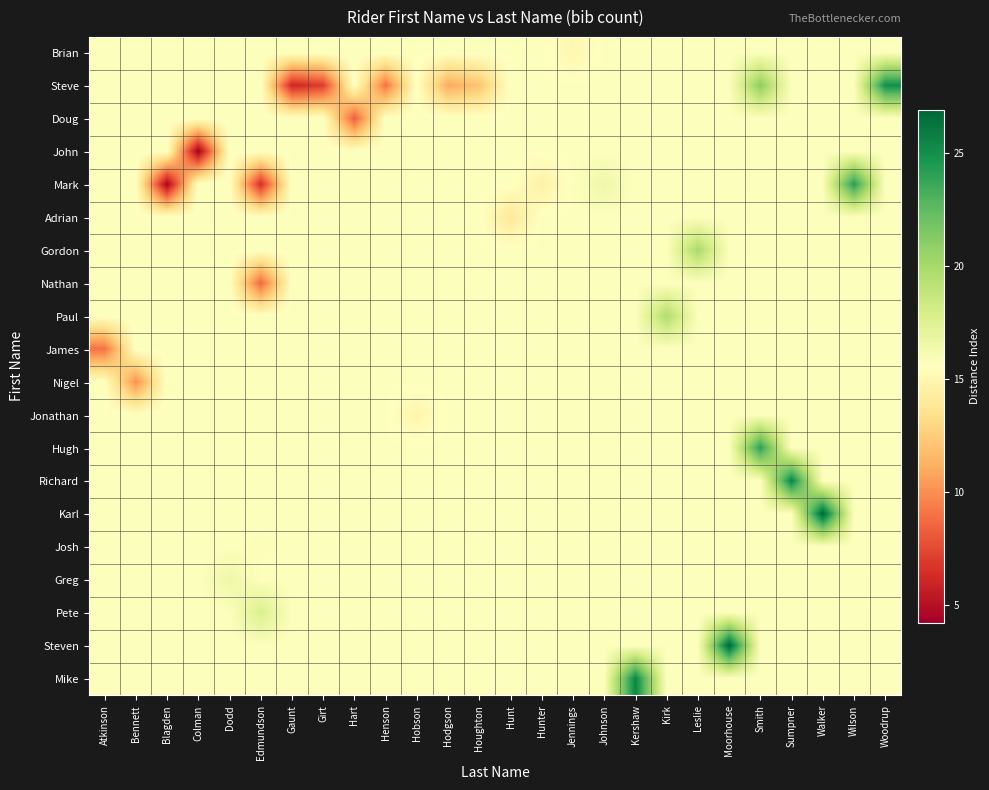

Which label corresponds to the smallest value in the chart?

Colman